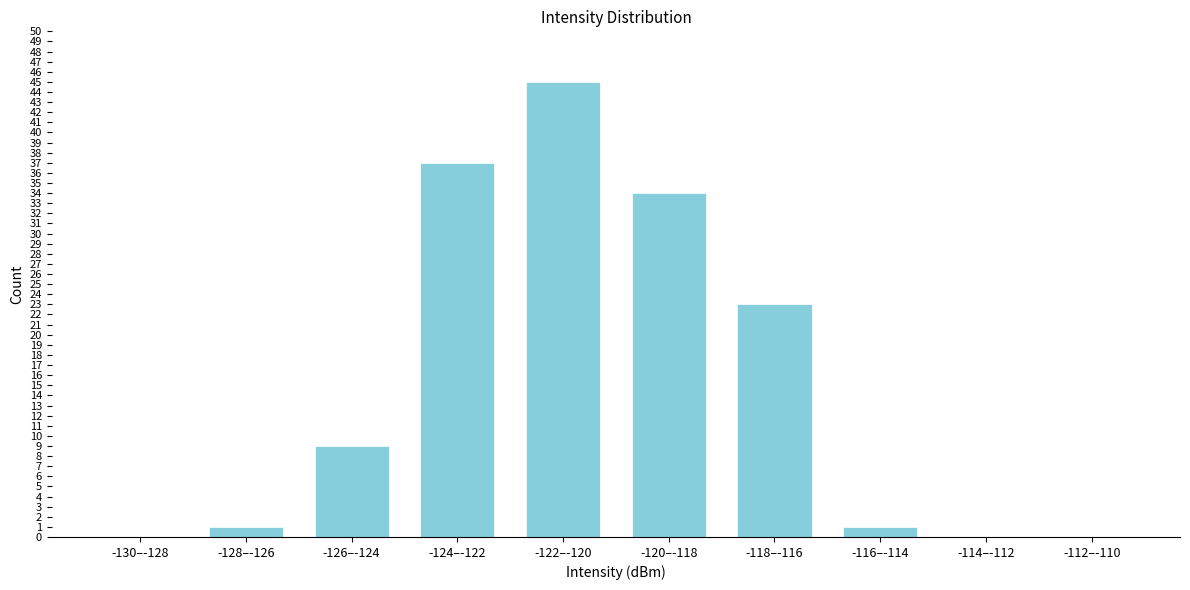

Reading left to right, what are all the values shown in this chart?

-130–-128=0	-128–-126=1	-126–-124=9	-124–-122=37	-122–-120=45	-120–-118=34	-118–-116=23	-116–-114=1	-114–-112=0	-112–-110=0